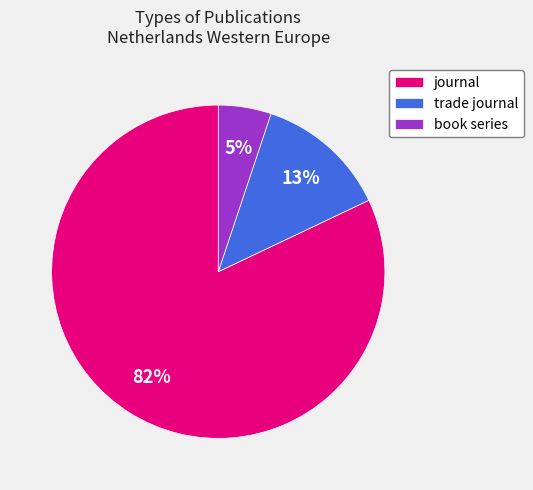

To the nearest percent, what is the average slice percentage?

33%